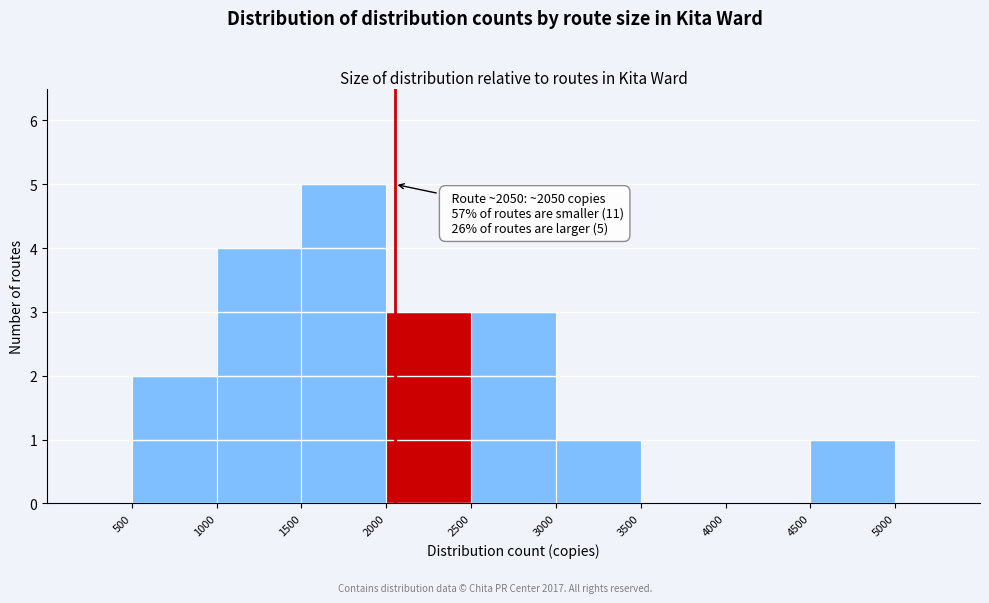

Which range on the x-axis has the tallest bar?

1500 to 2000